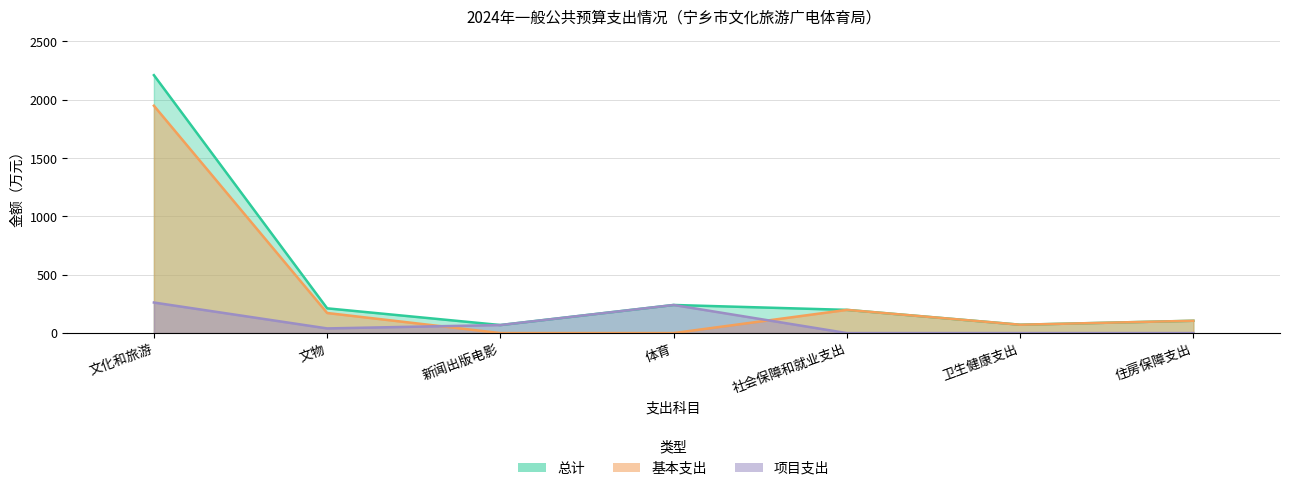

What is the value of the 项目支出 point at the 3rd from the left?

69.0